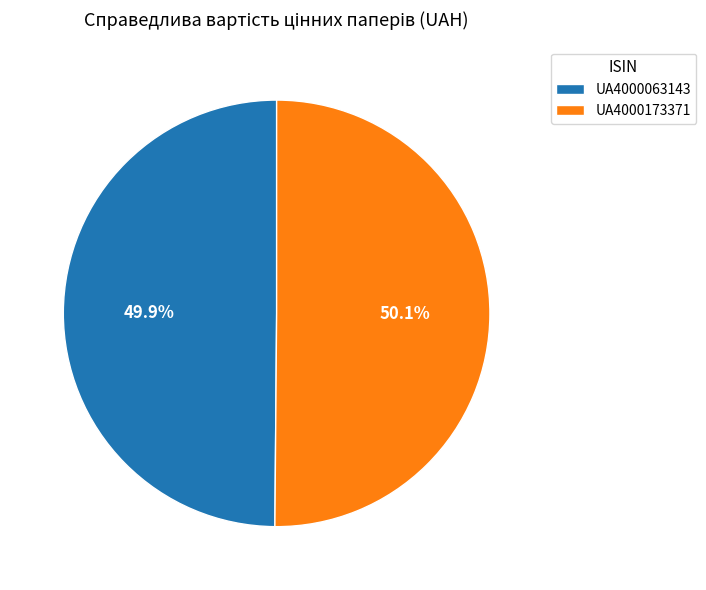

Approximately how many times larger is the value at UA4000063143 compared to UA4000173371?

1.0